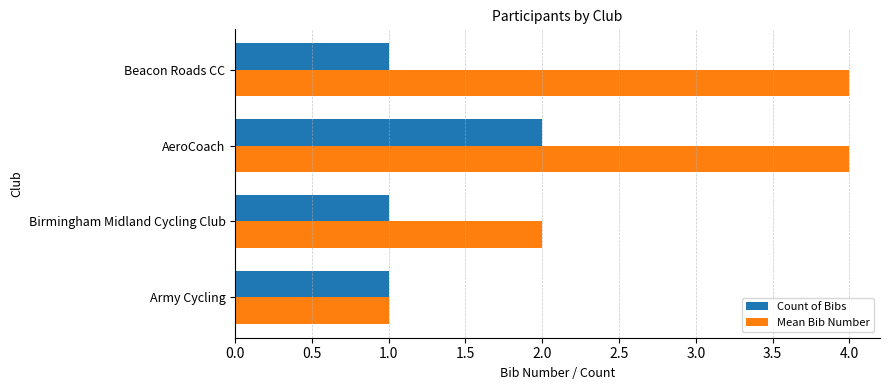

List the series in order of their overall mean, lowest first.

Count of Bibs, Mean Bib Number